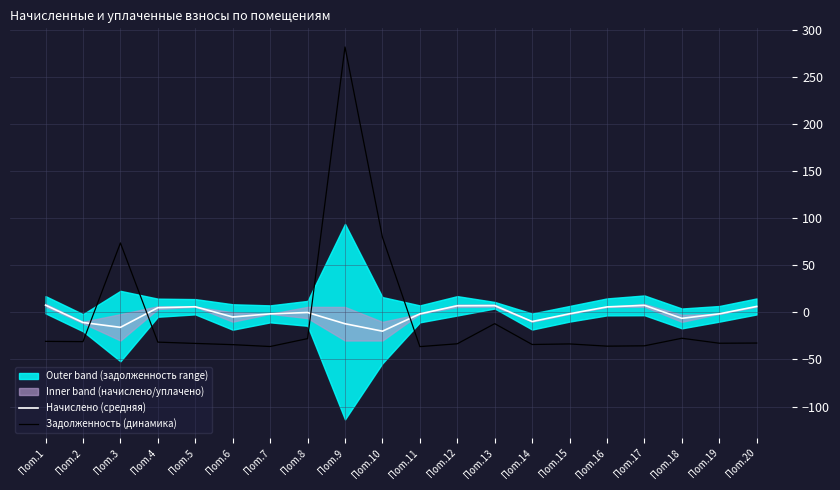

Rank the series at Пom.8 from lowest to highest value.

Задолженность (динамика), Начислено (средняя)